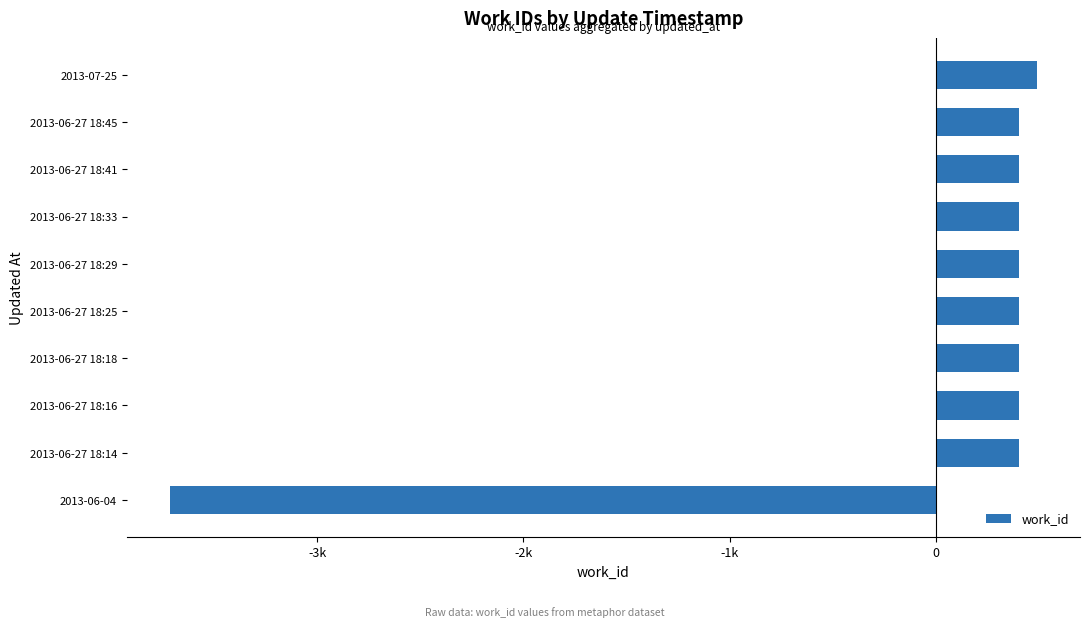

Does the chart contain any negative values?

Yes